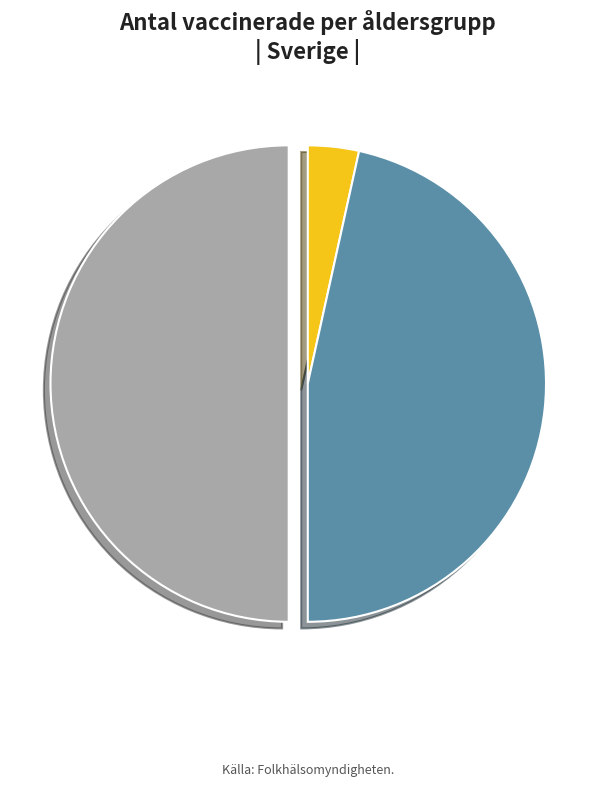

Does 65-79 account for over 50% of the chart?

No